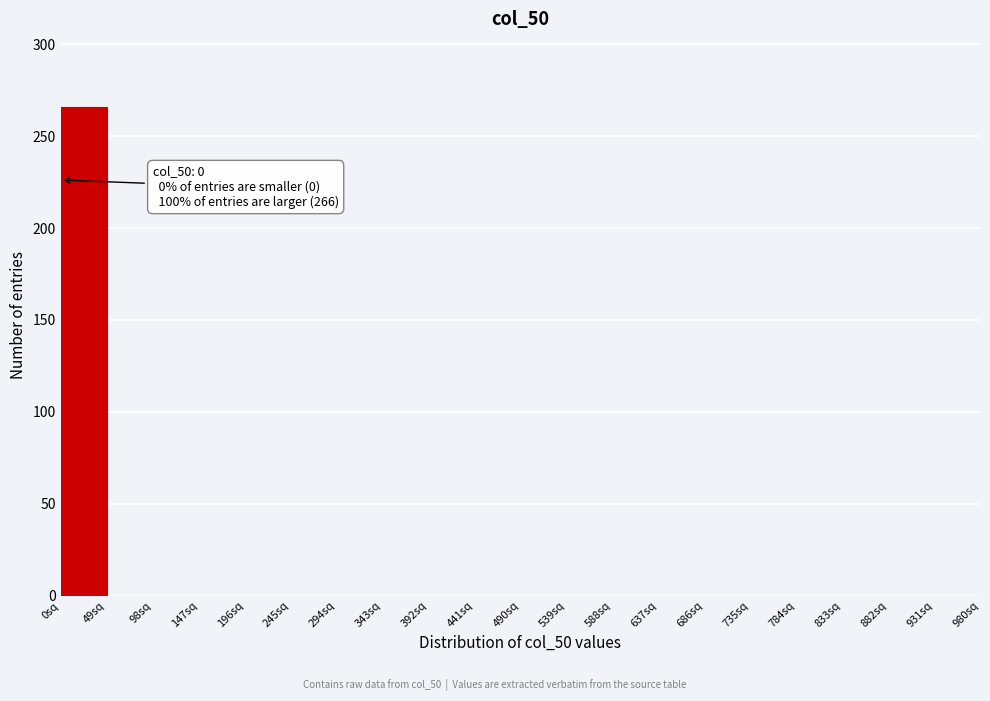

Over which range of the x-axis is the bar tallest?

0 to 49